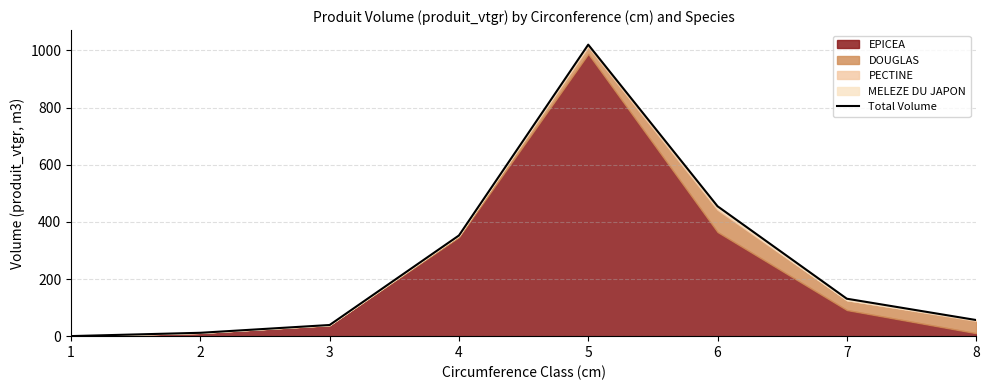

How many data points are less than 131?

4